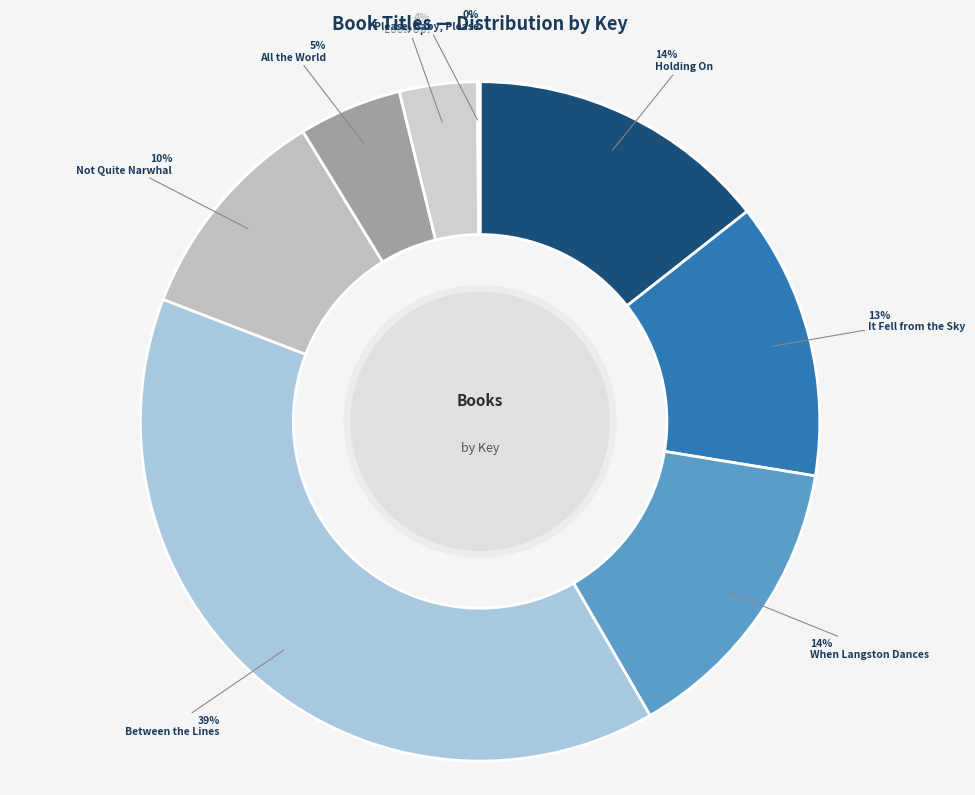

What is the smallest slice in the pie chart?

Please, Baby, Please